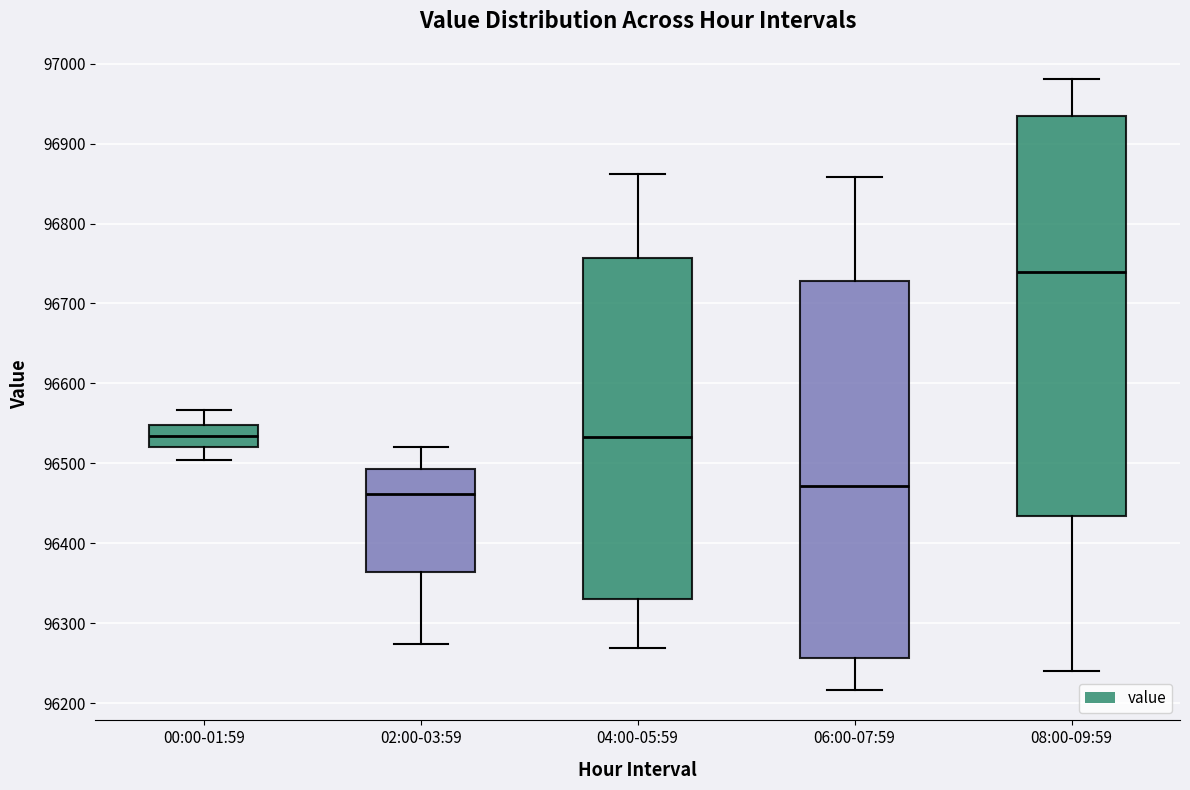

Reading left to right, transcribe this box plot: for each box, give where its median line is, the range the box spans, and where its two whiskers end, as read against the y-axis. The values are not printed on the chart, so give them approximately, as read against the axis.

00:00-01:59: median 96530, box 96520 to 96550, whiskers 96500 to 96570
02:00-03:59: median 96460, box 96360 to 96490, whiskers 96270 to 96520
04:00-05:59: median 96530, box 96330 to 96760, whiskers 96270 to 96860
06:00-07:59: median 96470, box 96260 to 96730, whiskers 96220 to 96860
08:00-09:59: median 96740, box 96430 to 96930, whiskers 96240 to 96980